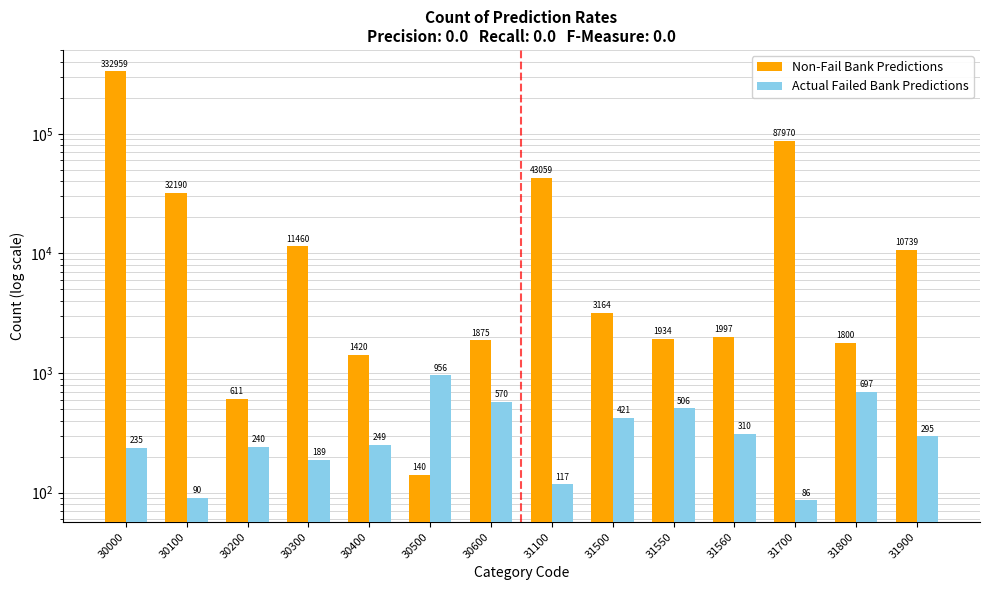

Is the value of Non-Fail Bank Predictions at 30200 greater than the value of Actual Failed Bank Predictions at 30500?

No